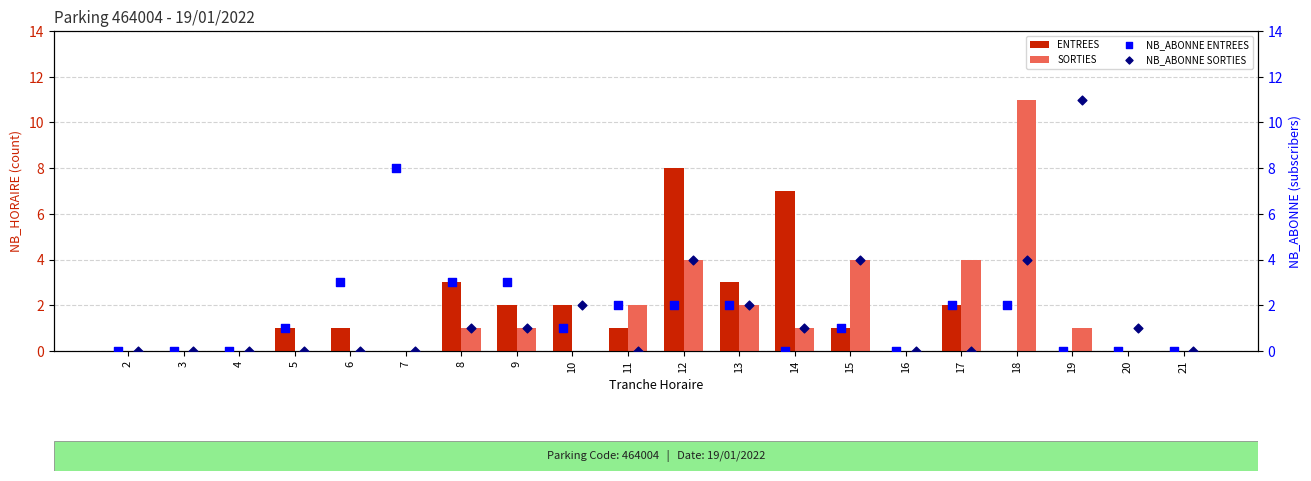

Is the value of SORTIES at 8 greater than the value of ENTREES at 17?

No